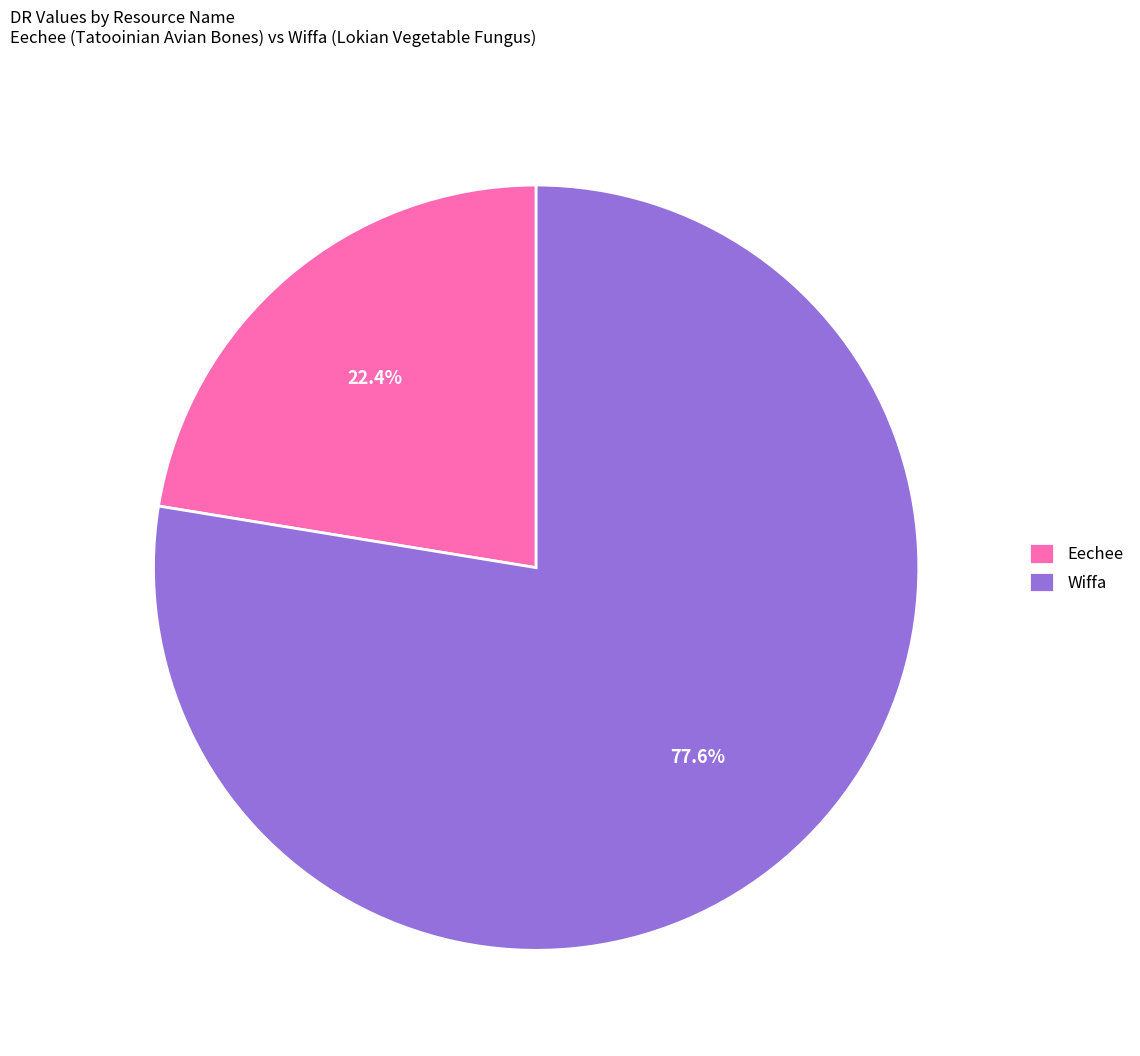

True or false: Eechee accounts for 22% of the total.

True